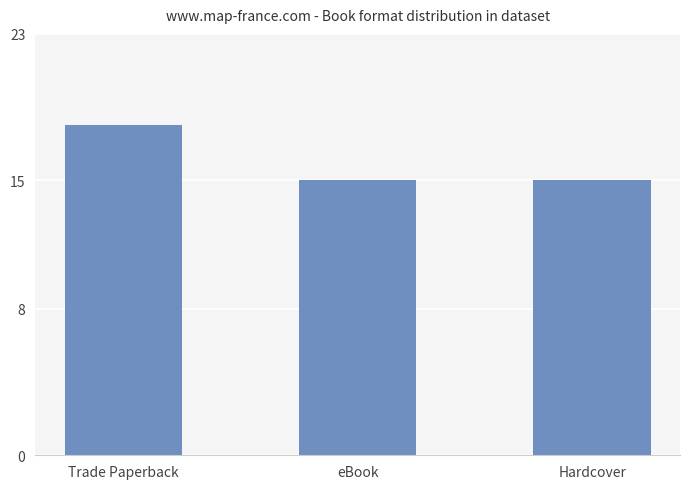

Read the value at Trade Paperback.

18